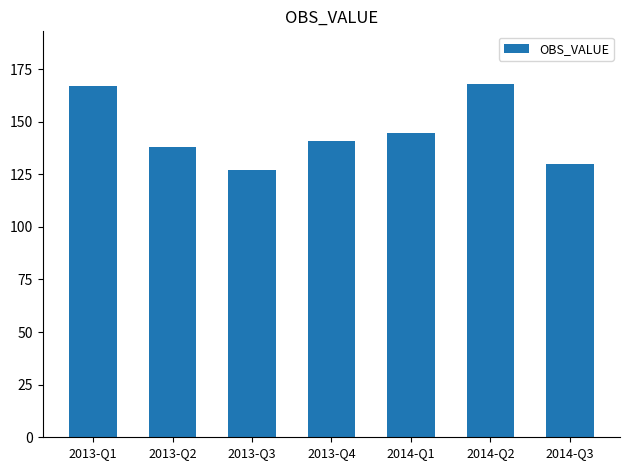

Which has a higher value, 2014-Q3 or 2014-Q2?

2014-Q2